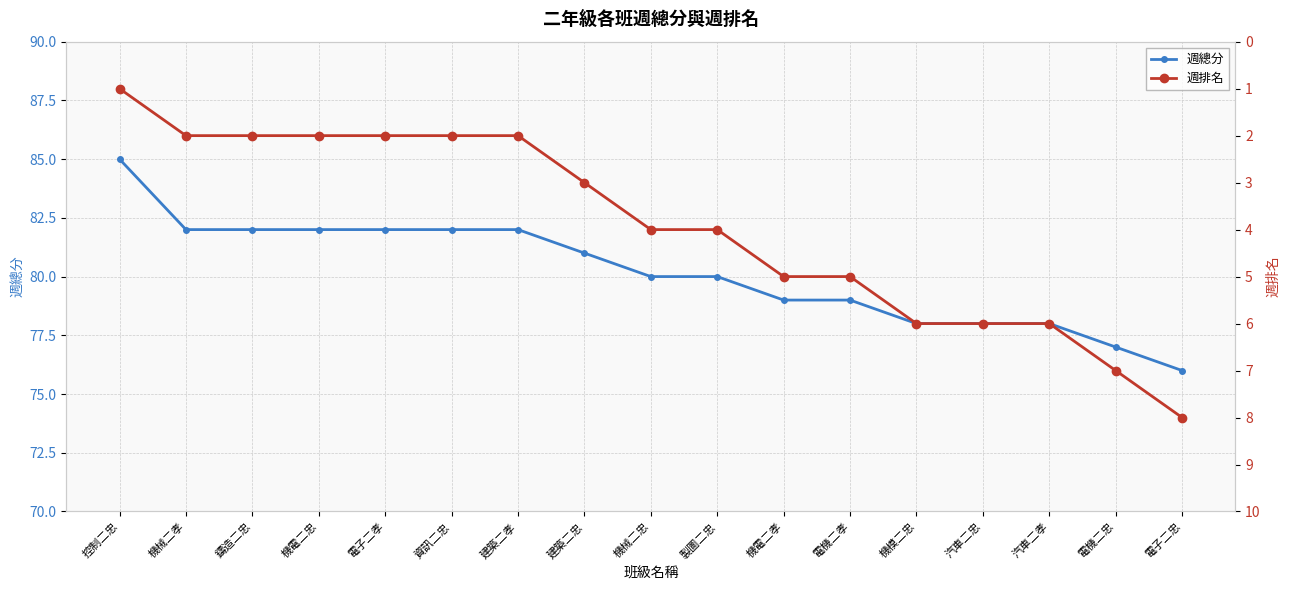

Rank the series at 機模二忠 from highest to lowest value.

週總分, 週排名